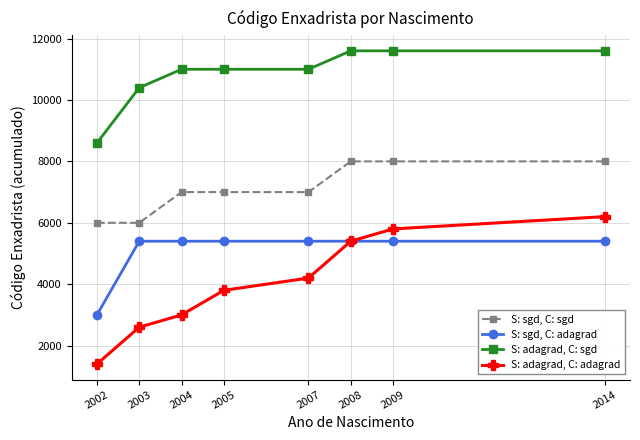

What is the sum of all S: adagrad, C: sgd values?

86800